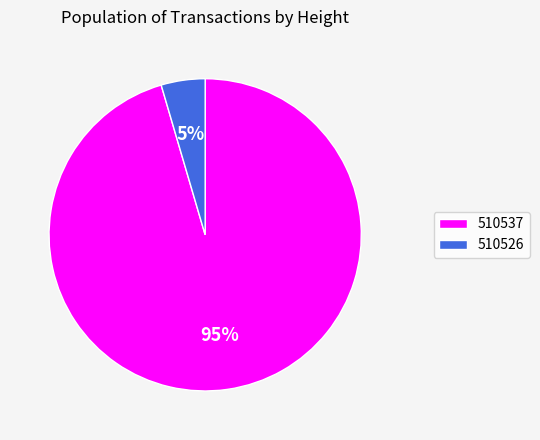

True or false: 510537 accounts for 85% of the total.

False